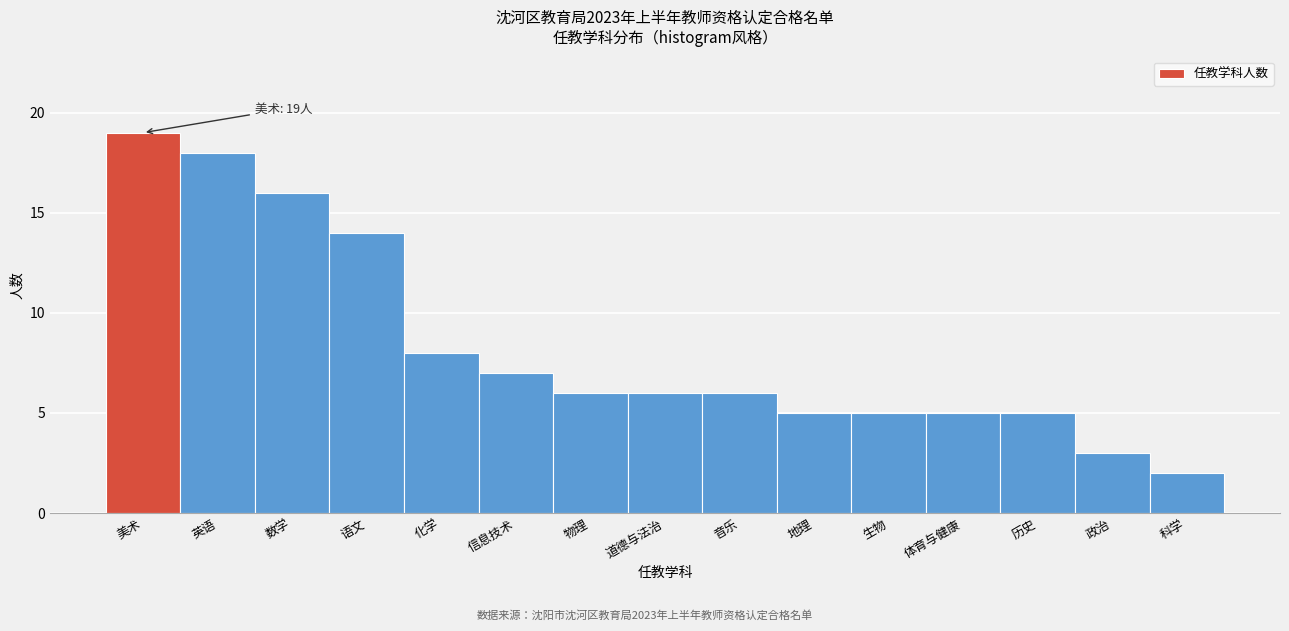

Reading right to left, what are all the values shown in this chart?

2	3	5	5	5	5	6	6	6	7	8	14	16	18	19